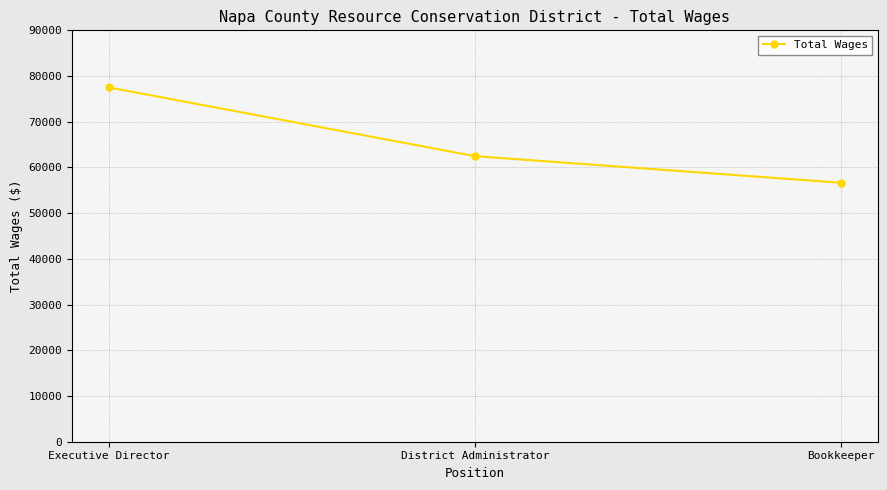

Reading left to right, transcribe all the data shown in this chart.

77519	62476	56650